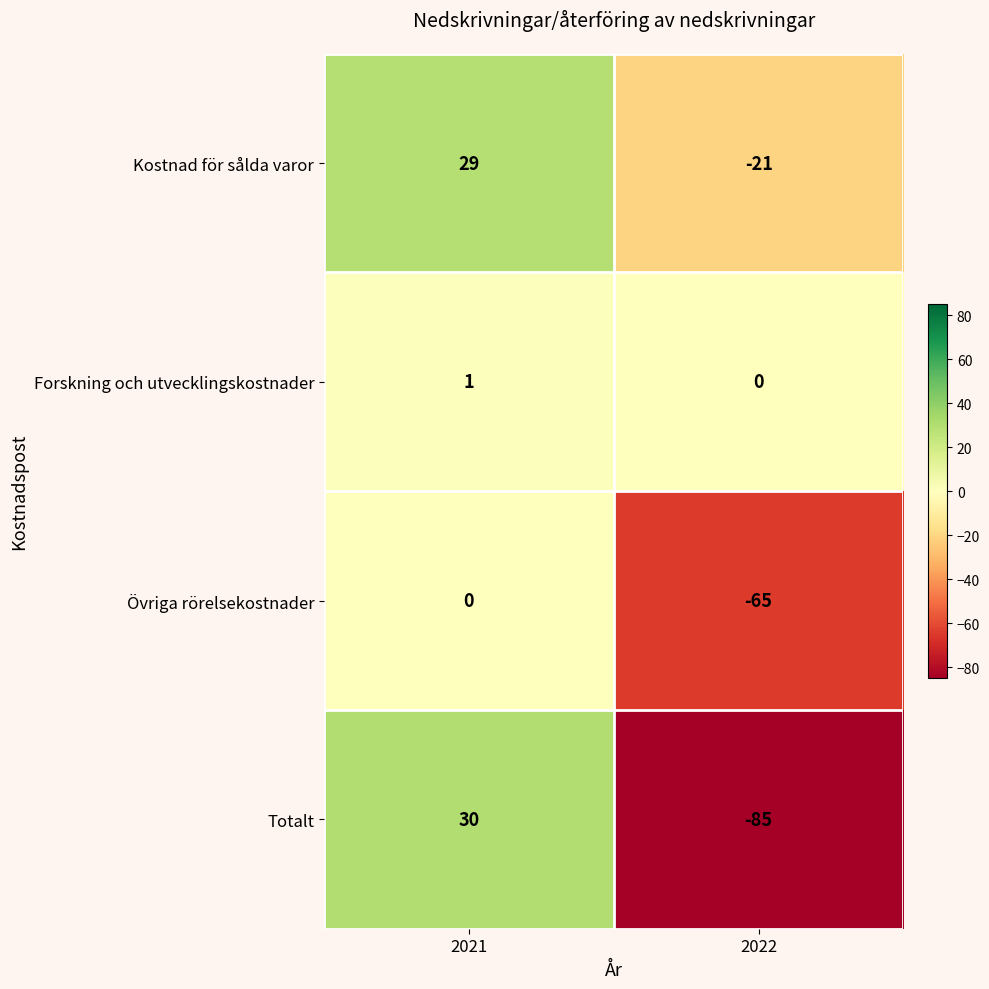

Which series has the widest spread of values?

Totalt